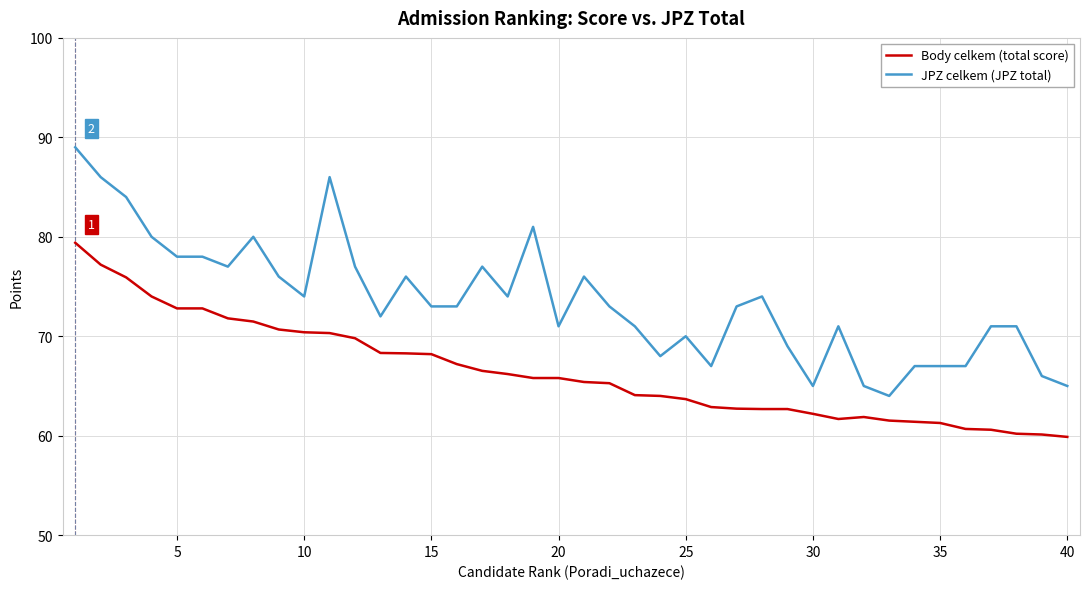

Does the chart display data point markers on the line(s)?

No